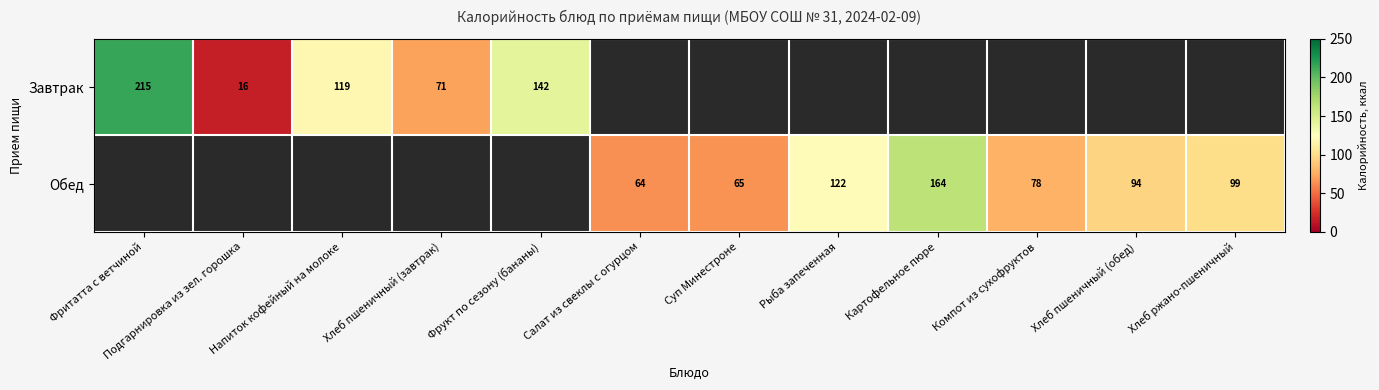

Which has a higher value, Компот из сухофруктов or Хлеб пшеничный (обед)?

Хлеб пшеничный (обед)